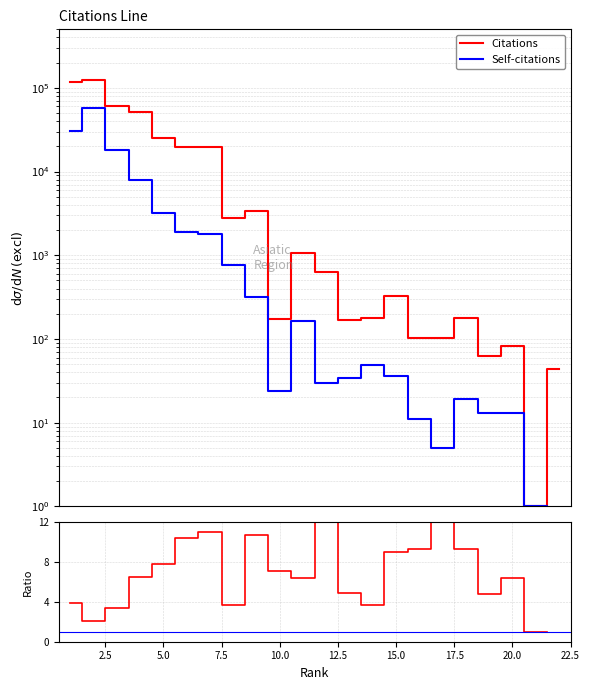

Is it true that Citations equals 12.8 at 10.0?

False